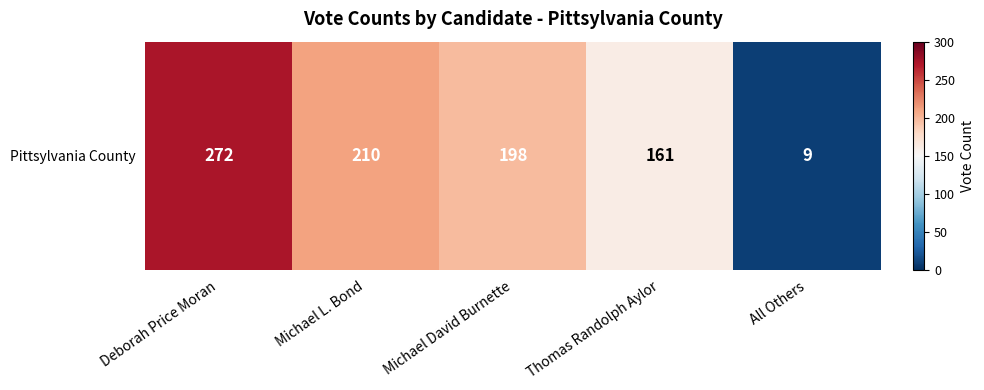

What is the maximum value shown in the chart?

272